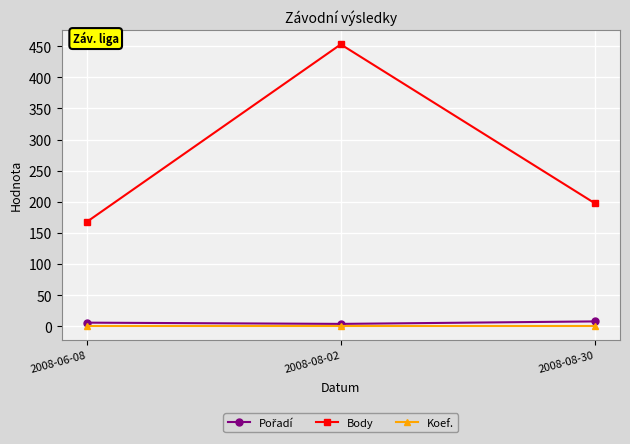

Between 2008-06-08 and 2008-08-02, which series saw the biggest shift?

Body